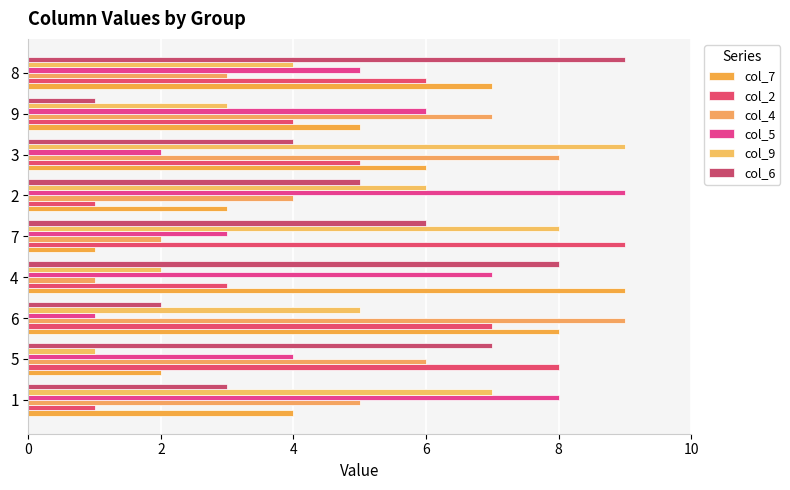

What is the value of the col_6 bar at the 2nd from the left?

7